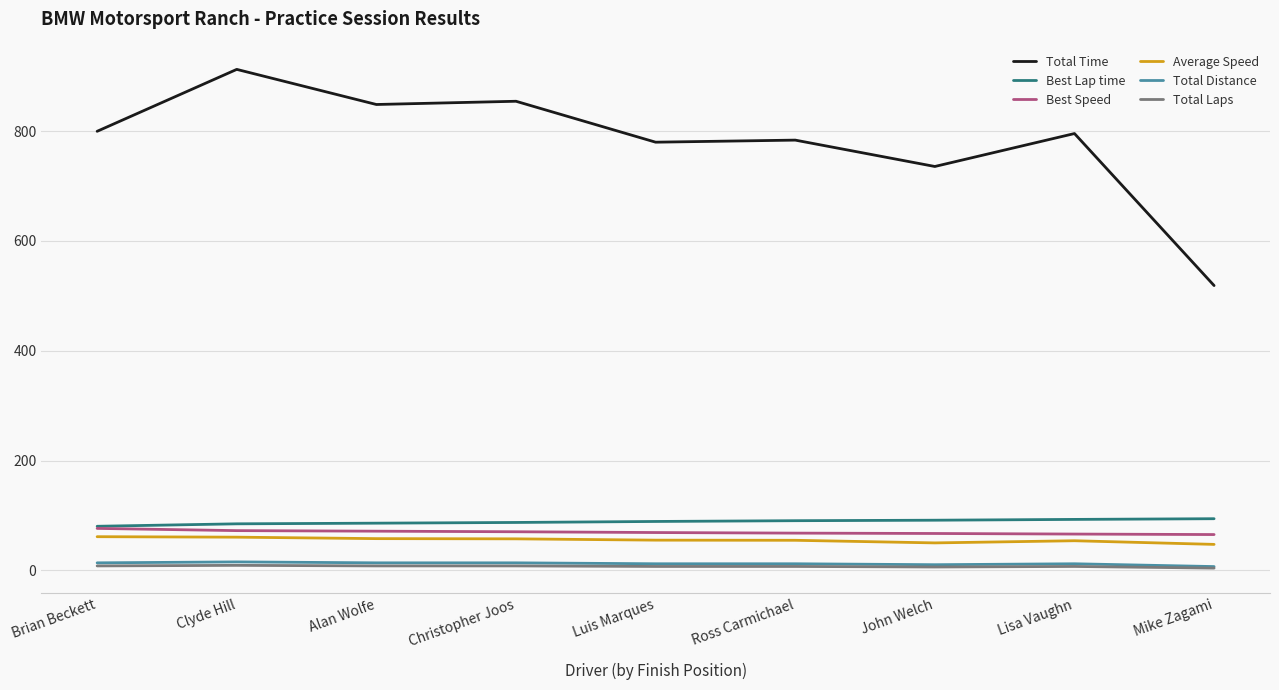

How many lines are shown in the chart?

6